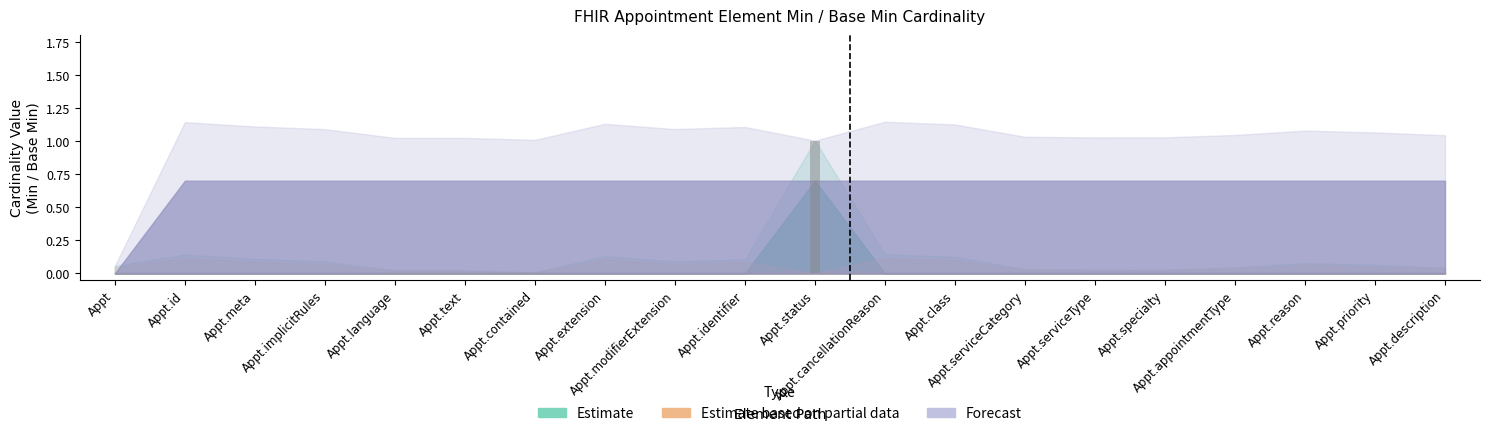

At Appointment.specialty, list the series in order from largest to smallest.

Forecast, Estimate, Estimate based on partial data